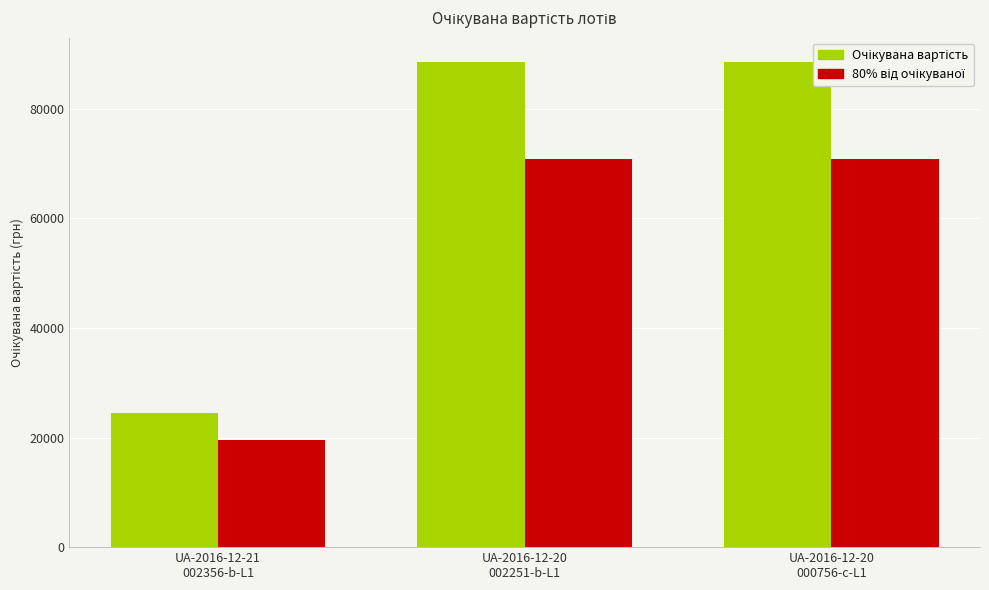

What is the maximum value shown in the chart?

88543.8